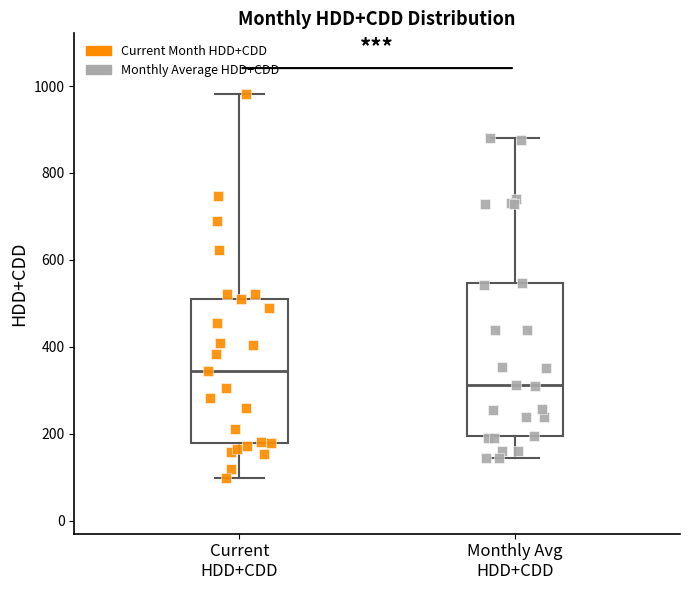

Which box's median line is the lowest?

Monthly Avg HDD+CDD